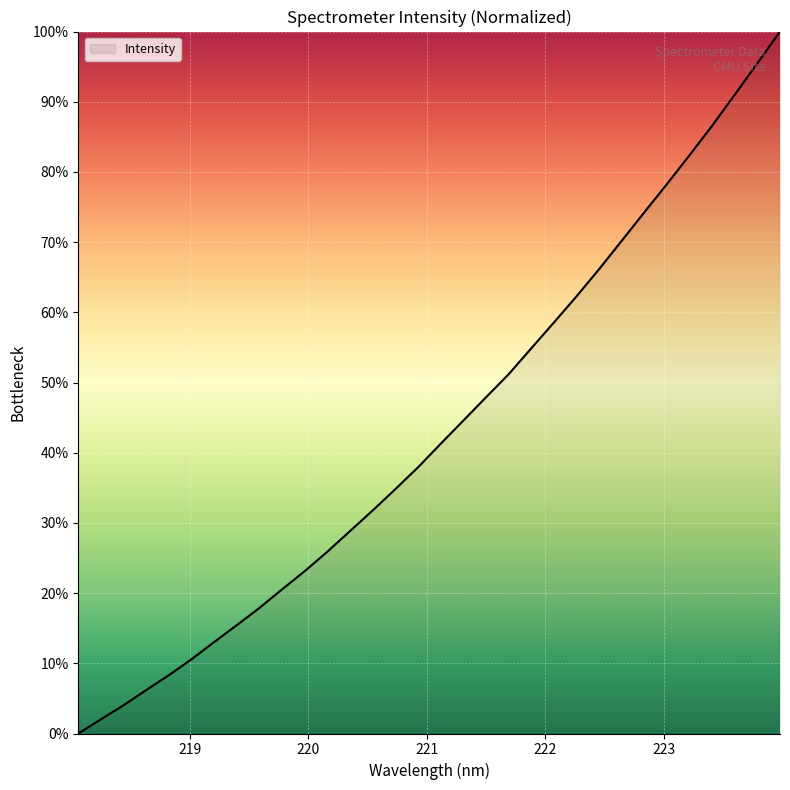

How many values exceed 41?

16